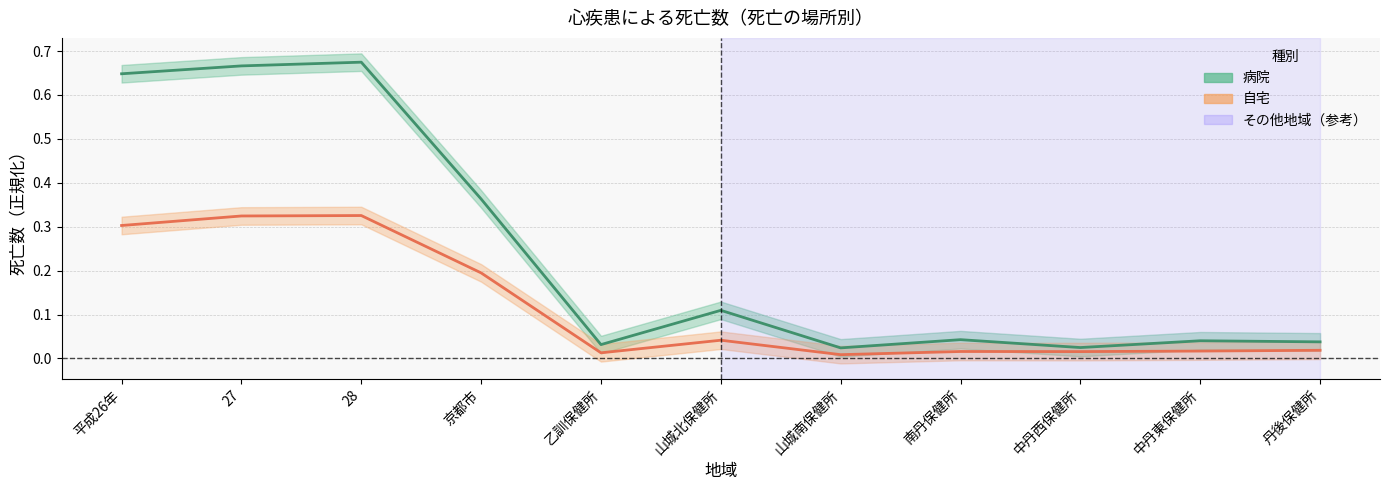

Does the chart have visible grid lines?

Yes